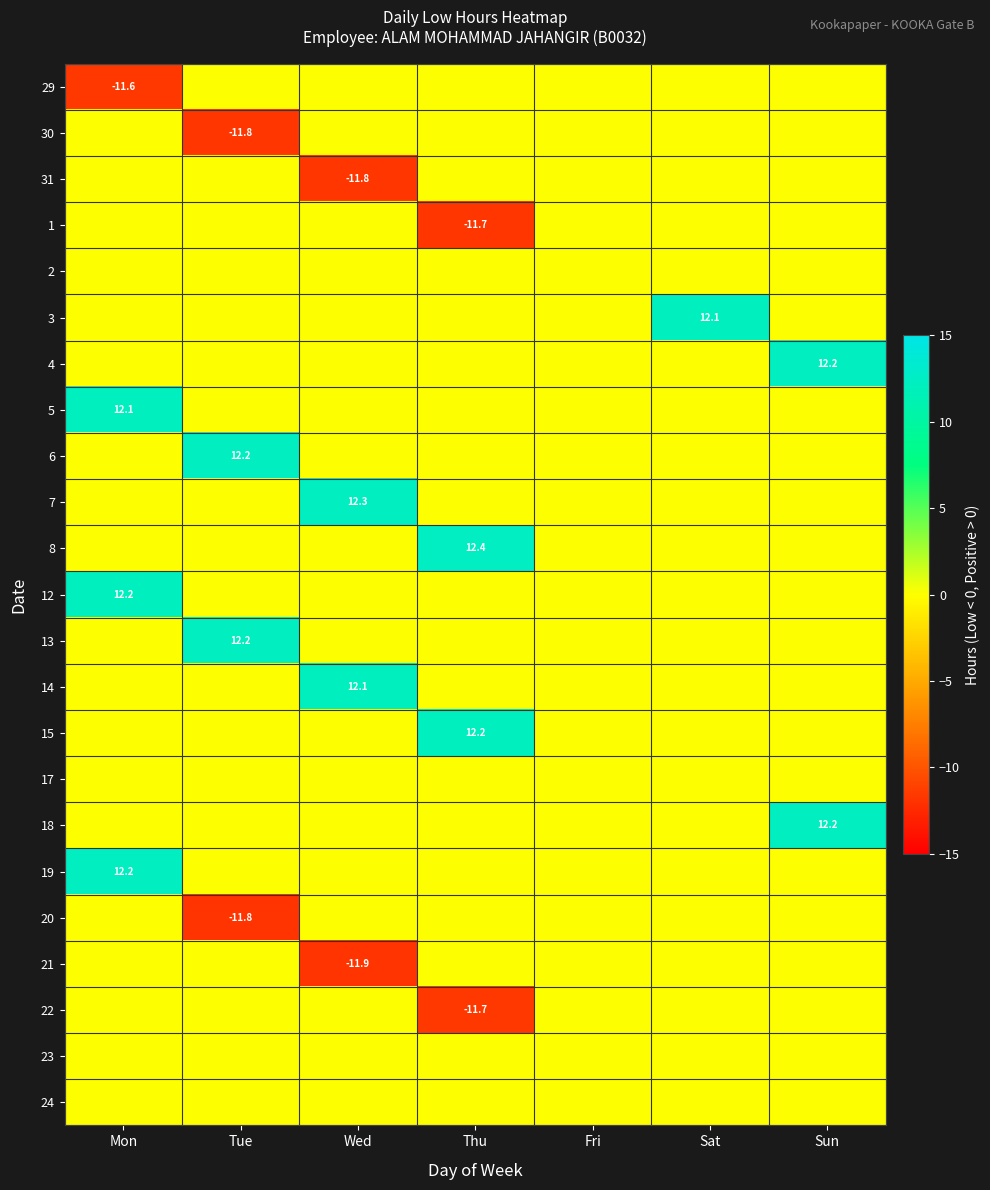

Is it true that 29 equals -6.5 at Mon?

False